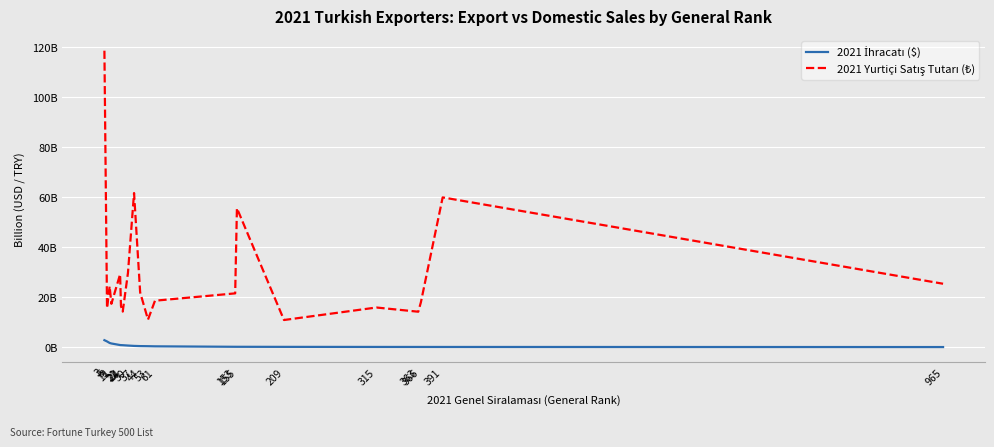

What is the value of the 2021 İhracatı ($) point at the 14th from the left?

0.1